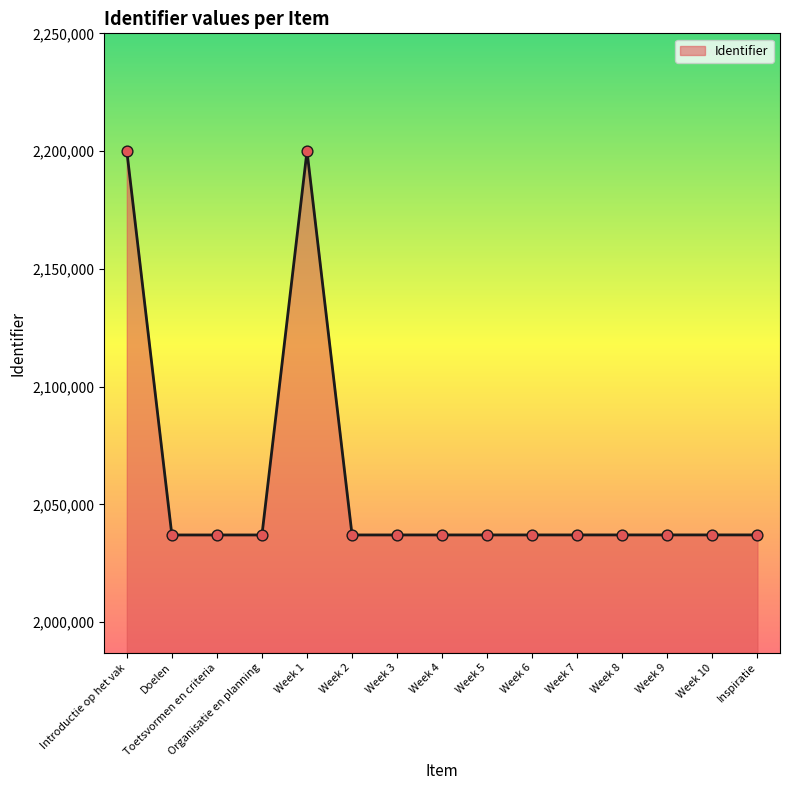

What is the change in value from Introductie op het vak to Week 5?

-163005